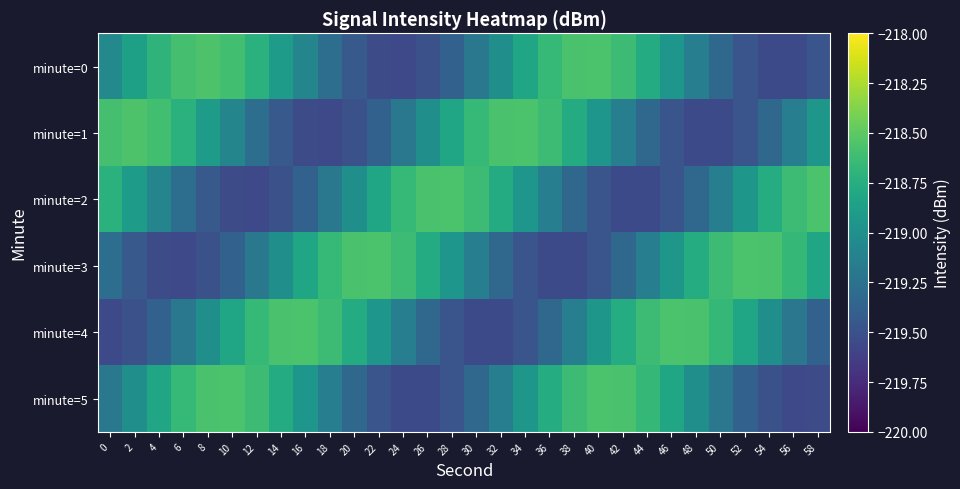

Rank the series at 30 from highest to lowest value.

minute=2, minute=1, minute=3, minute=0, minute=5, minute=4